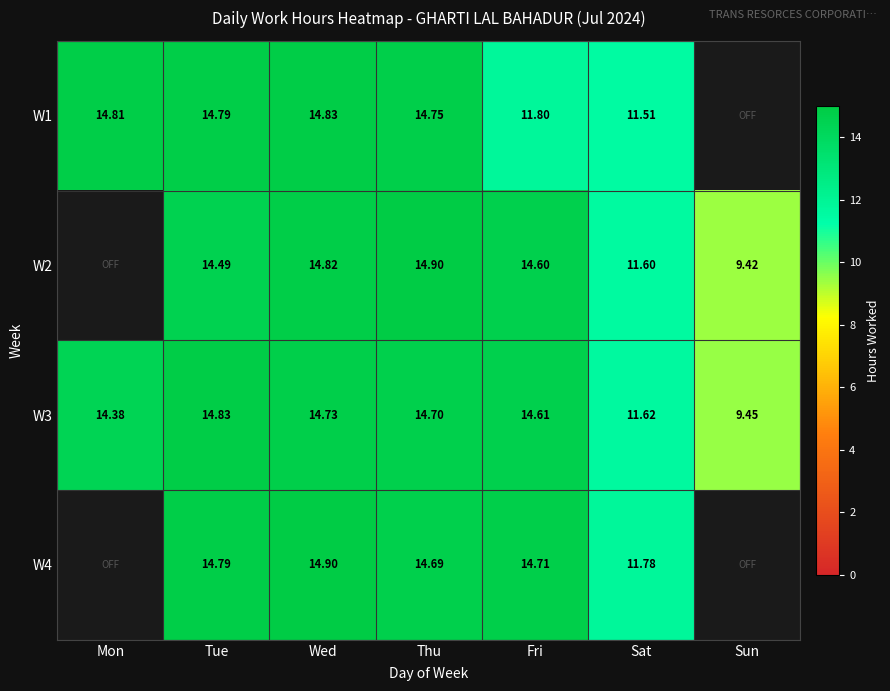

What is the difference between the highest and lowest values at Fri?

2.9